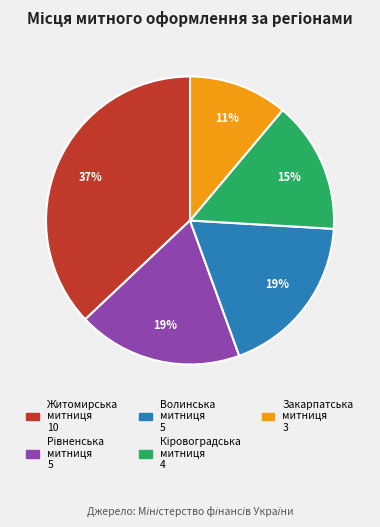

Is there any slice that represents more than half of the pie?

No